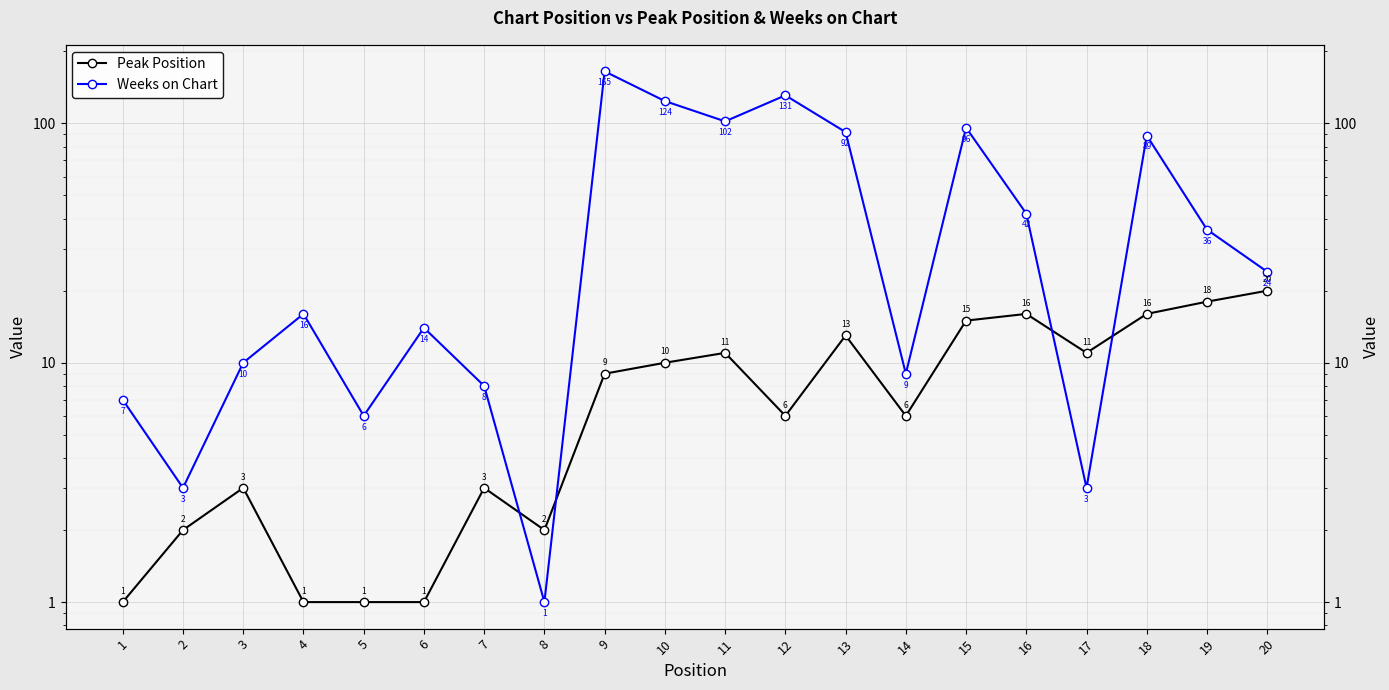

What is the lowest value of the Weeks on Chart series?

1